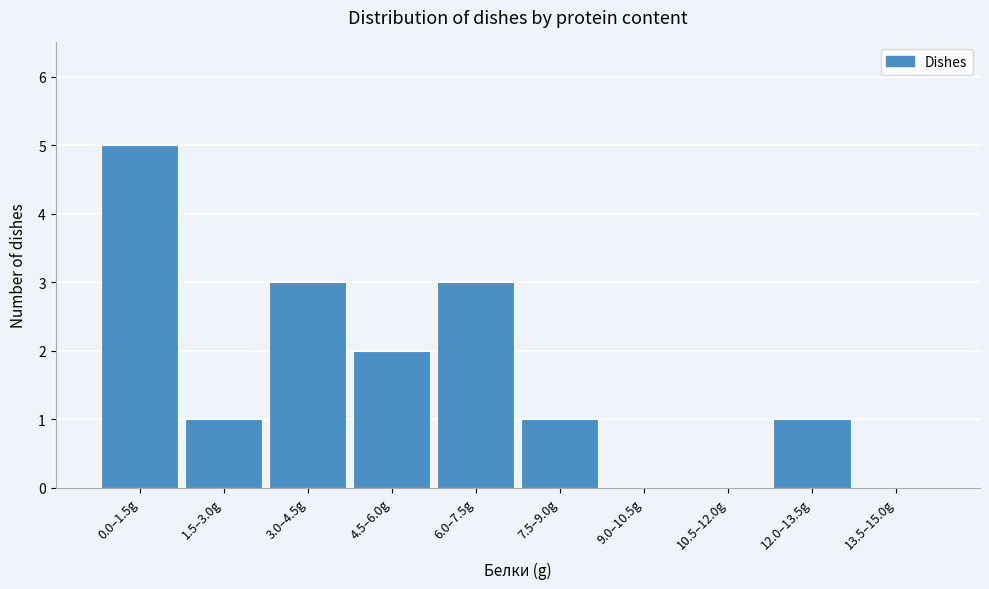

Reading left to right, extract all data points from this chart.

0.0–1.5g=5	1.5–3.0g=1	3.0–4.5g=3	4.5–6.0g=2	6.0–7.5g=3	7.5–9.0g=1	9.0–10.5g=0	10.5–12.0g=0	12.0–13.5g=1	13.5–15.0g=0